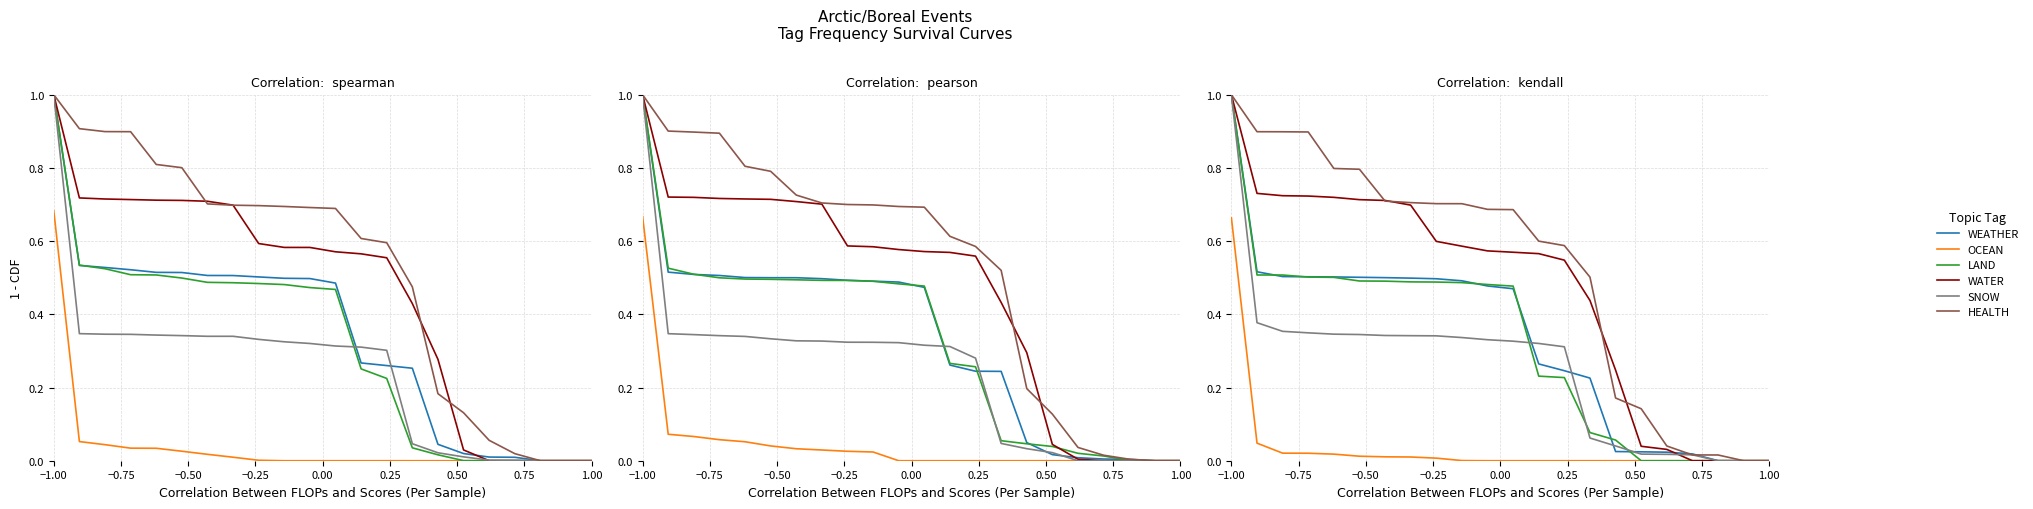

What is the sum of the WATER values at 1.00 and 15?

0.8